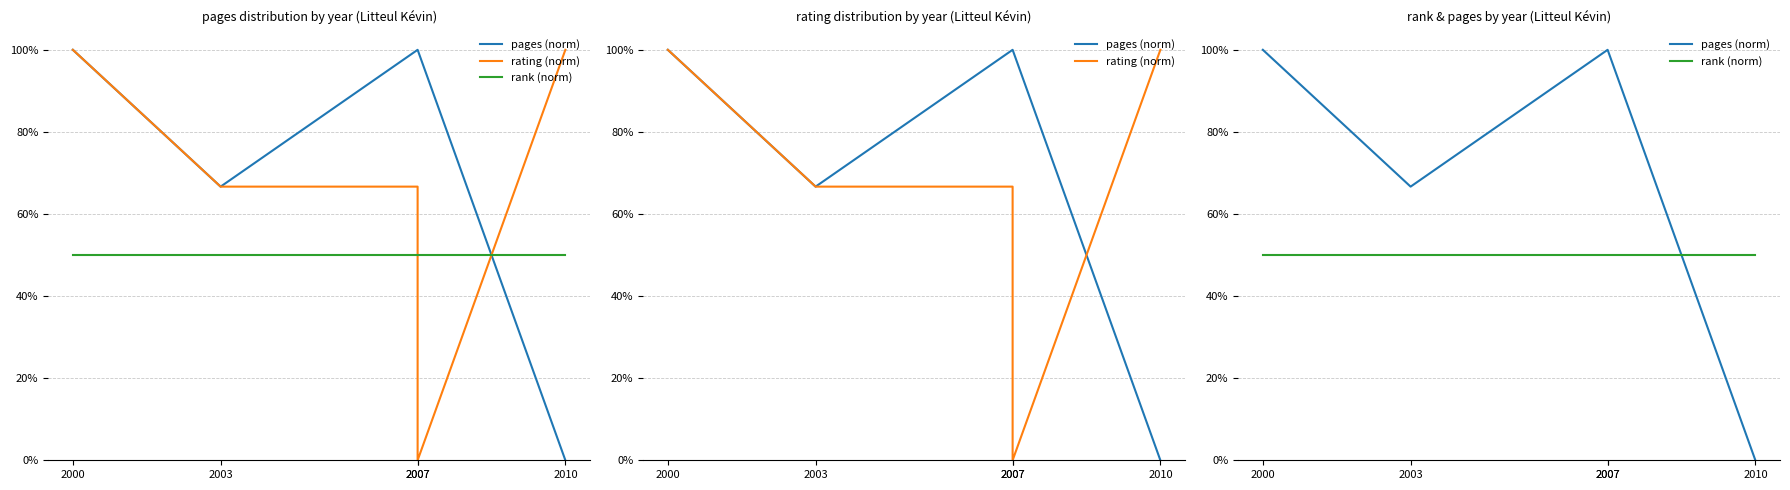

What is the total value across all series at 2007?

2.2